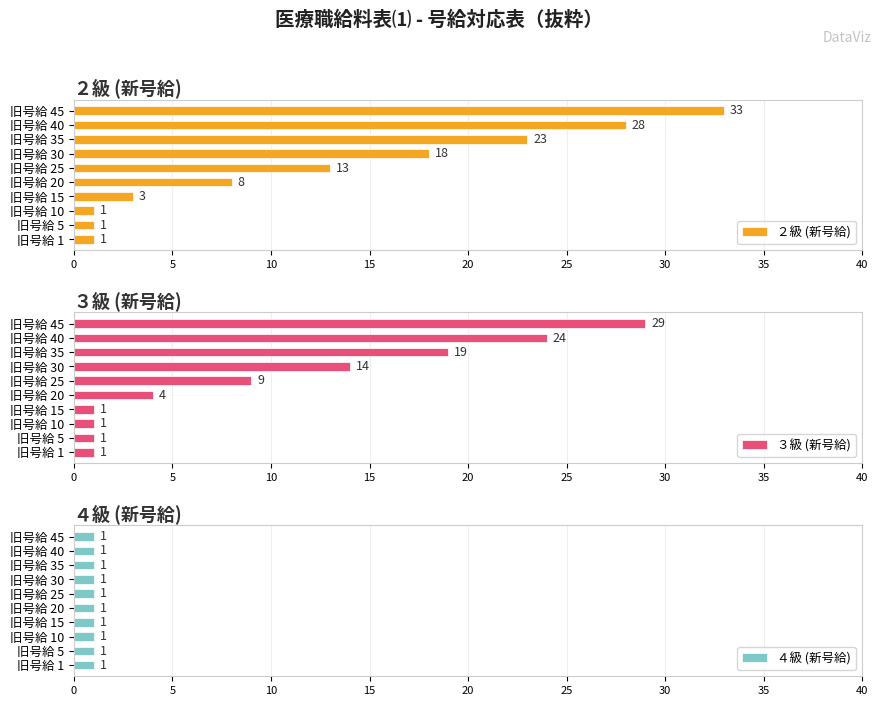

At which label does ２級 (新号給) reach its peak?

旧号給 45